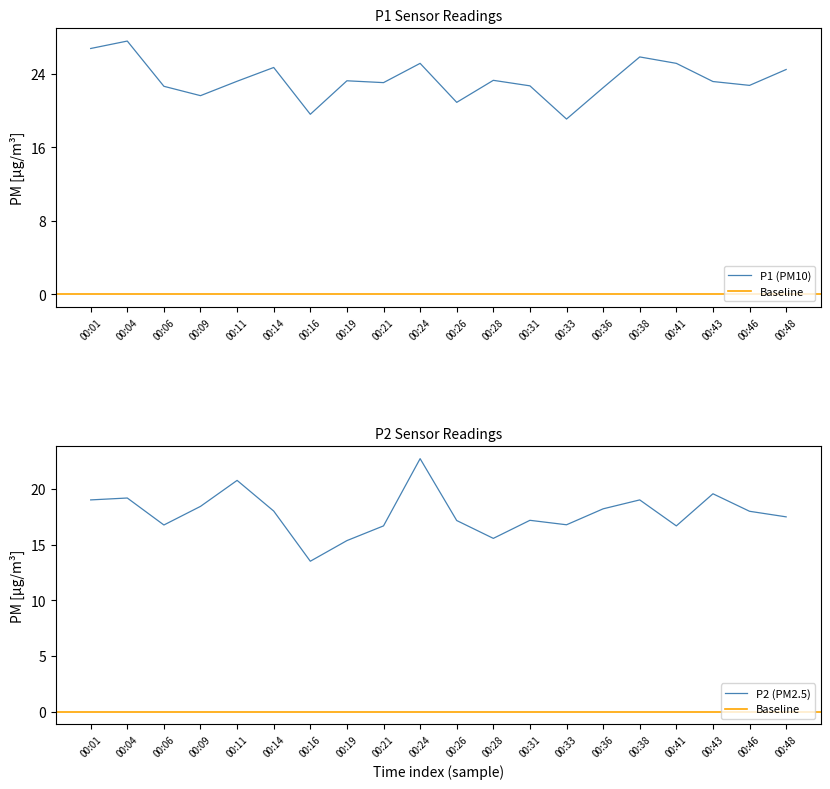

List the labels in order of P1 value, largest first.

00:04, 00:01, 00:38, 00:24, 00:41, 00:14, 00:48, 00:28, 00:19, 00:11, 00:43, 00:21, 00:46, 00:31, 00:06, 00:36, 00:09, 00:26, 00:16, 00:33